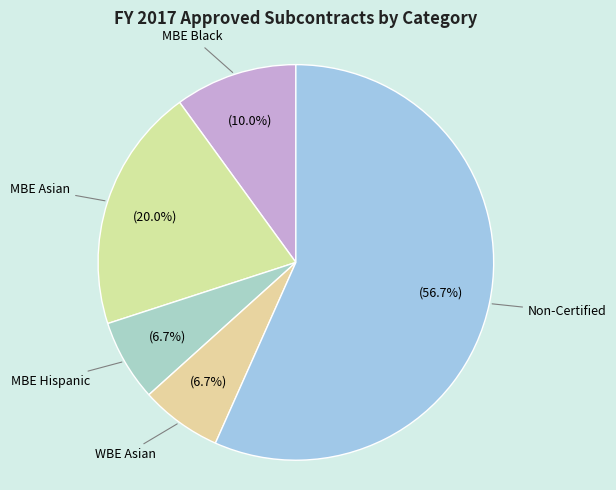

To the nearest percent, what is the difference between the MBE Asian and MBE Black slice percentages?

10%